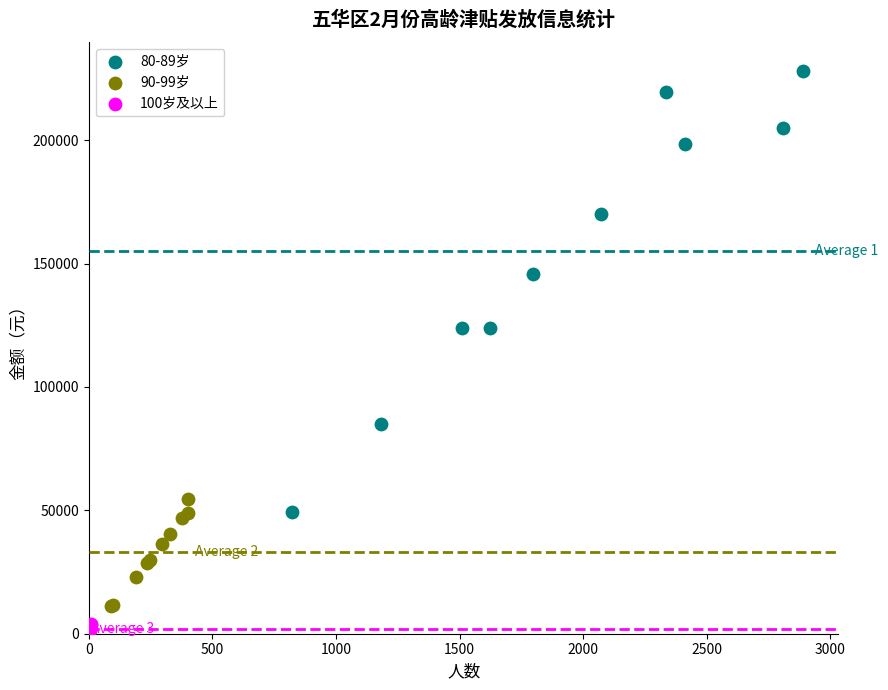

Which series contains the lowest Y value?

100岁及以上